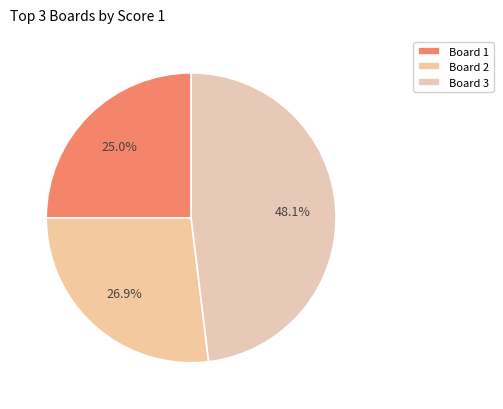

Count the number of slices in the pie.

3